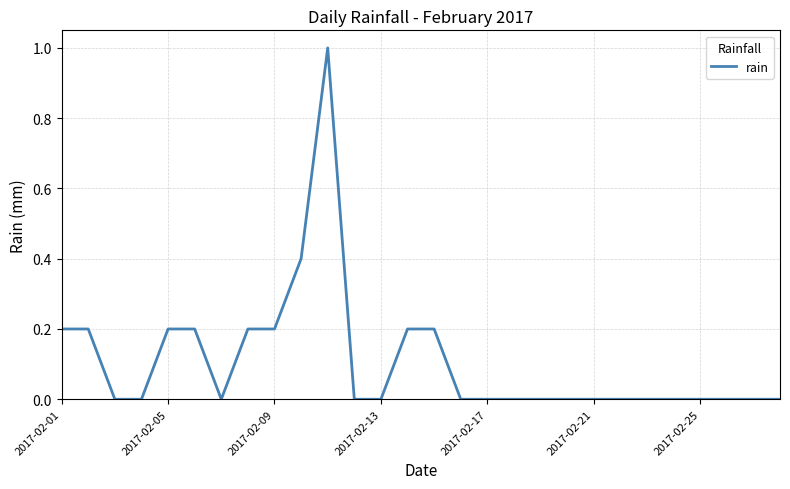

What is the difference between the maximum and minimum values?

1.0